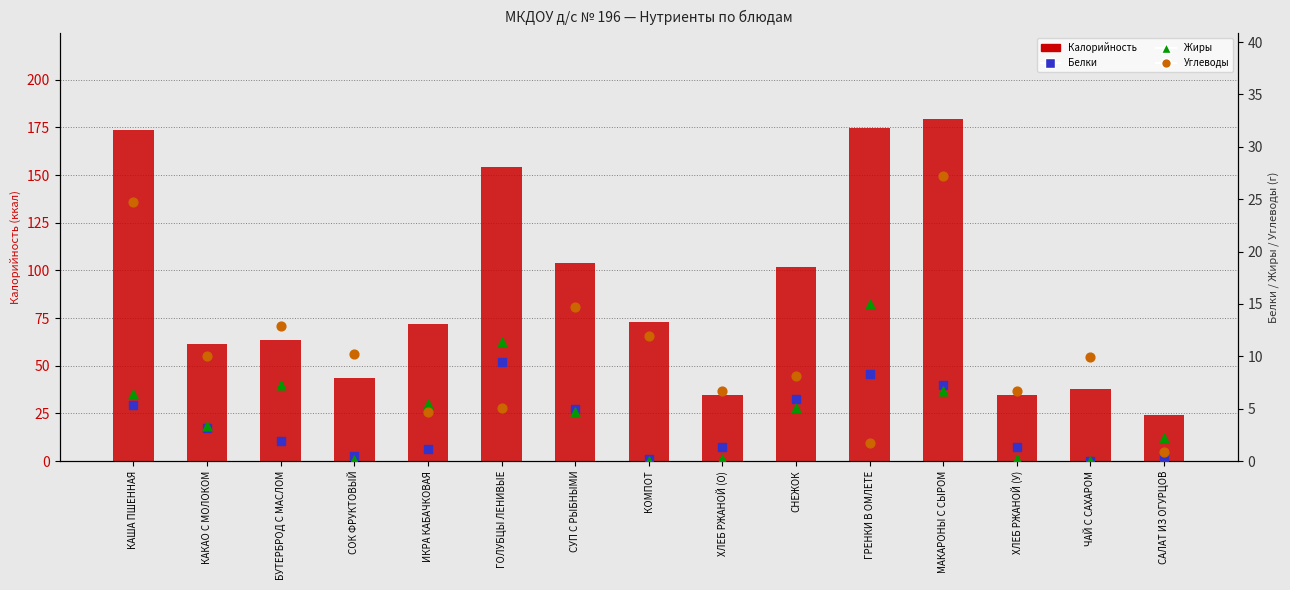

At how many categories does at least one series exceed 7?

15